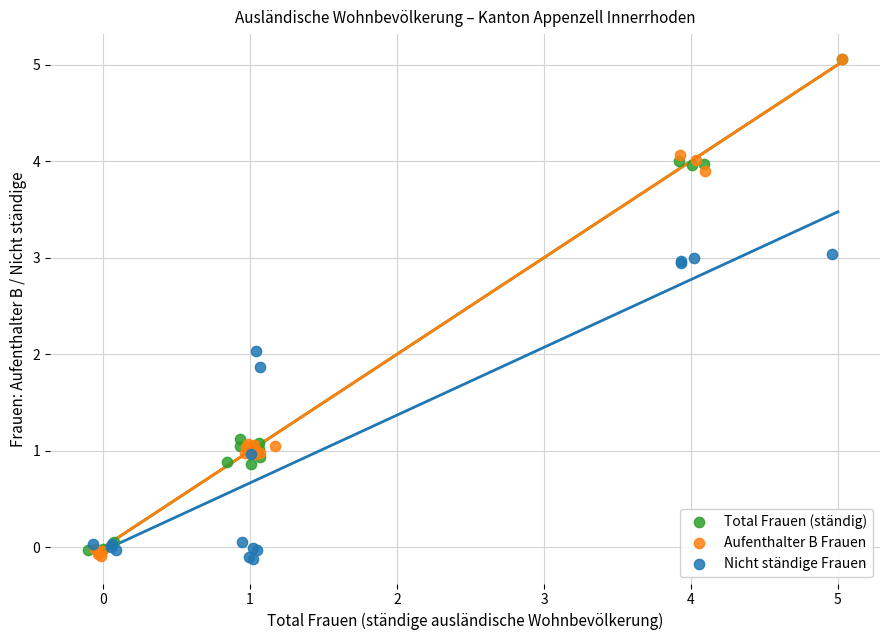

What are all the series names shown in the legend?

Total Frauen (ständig), Aufenthalter B Frauen, Nicht ständige Frauen